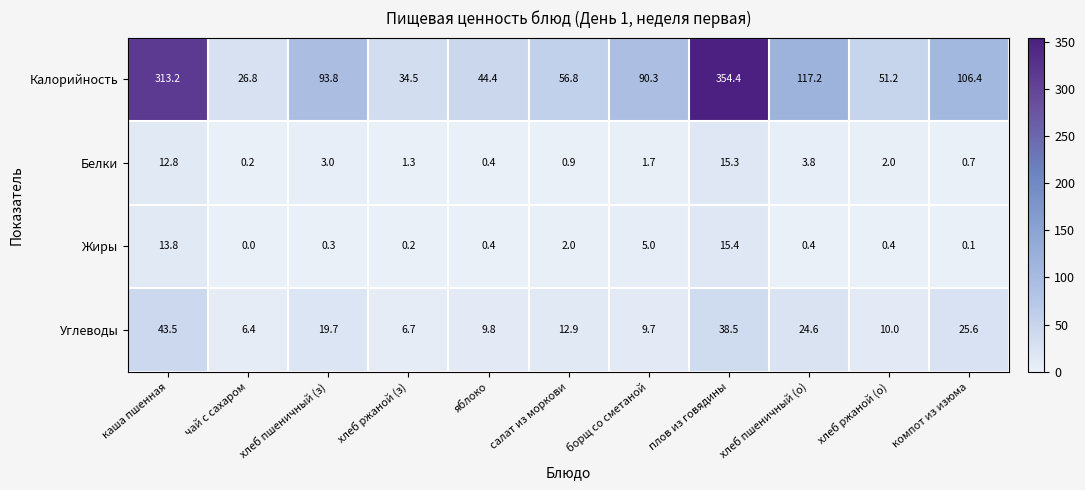

Read the Белки value at хлеб пшеничный (о).

3.8